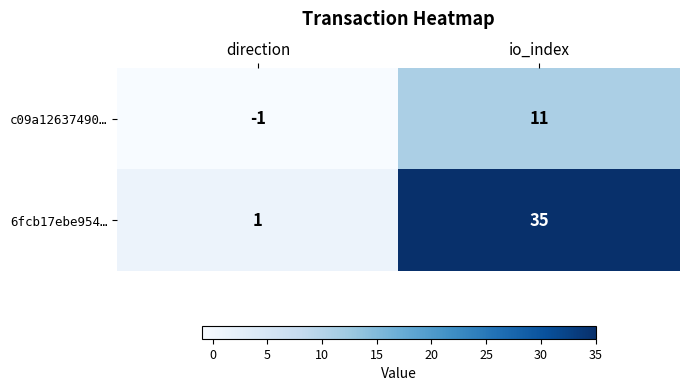

Which series has the widest spread of values?

6fcb17ebe954…